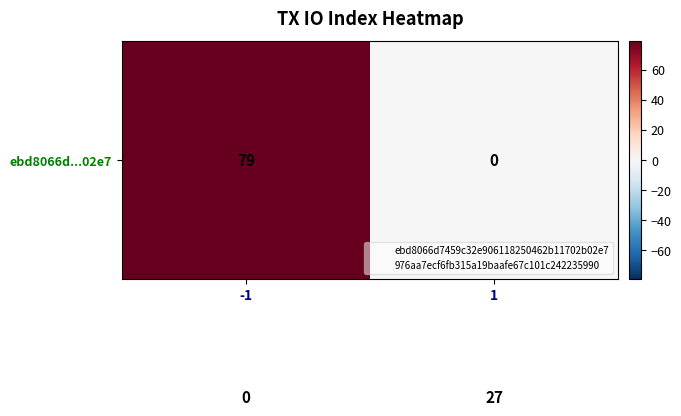

What is the greatest value displayed?

79